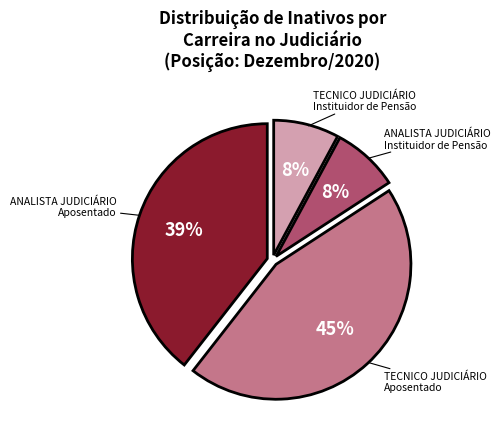

How many segments does this pie chart have?

4